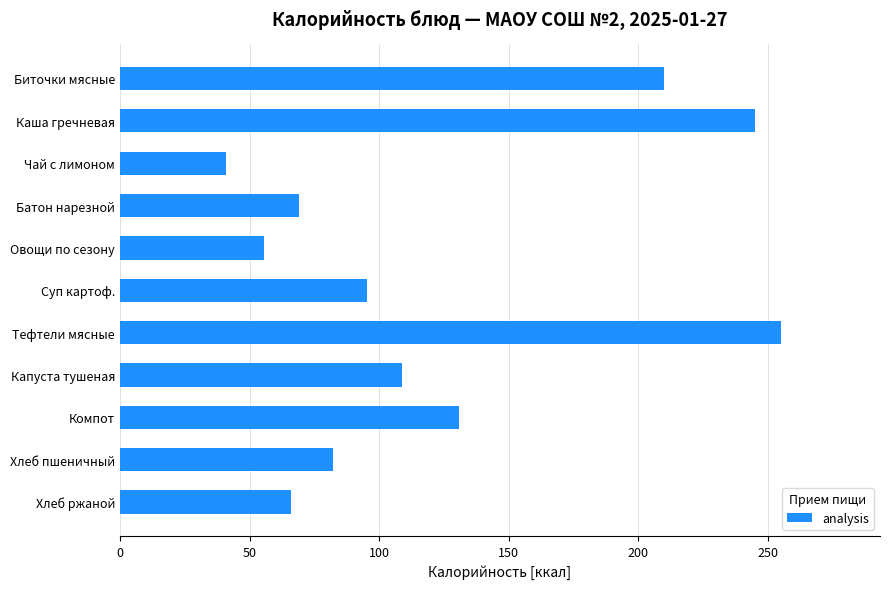

Reading top to bottom, extract all data points from this chart.

Биточки мясные=210.0	Каша гречневая=245.0	Чай с лимоном=41.0	Батон нарезной=69.0	Овощи по сезону=55.7	Суп картоф.=95.2	Тефтели мясные=255.0	Капуста тушеная=109.0	Компот=131.0	Хлеб пшеничный=82.2	Хлеб ржаной=66.0